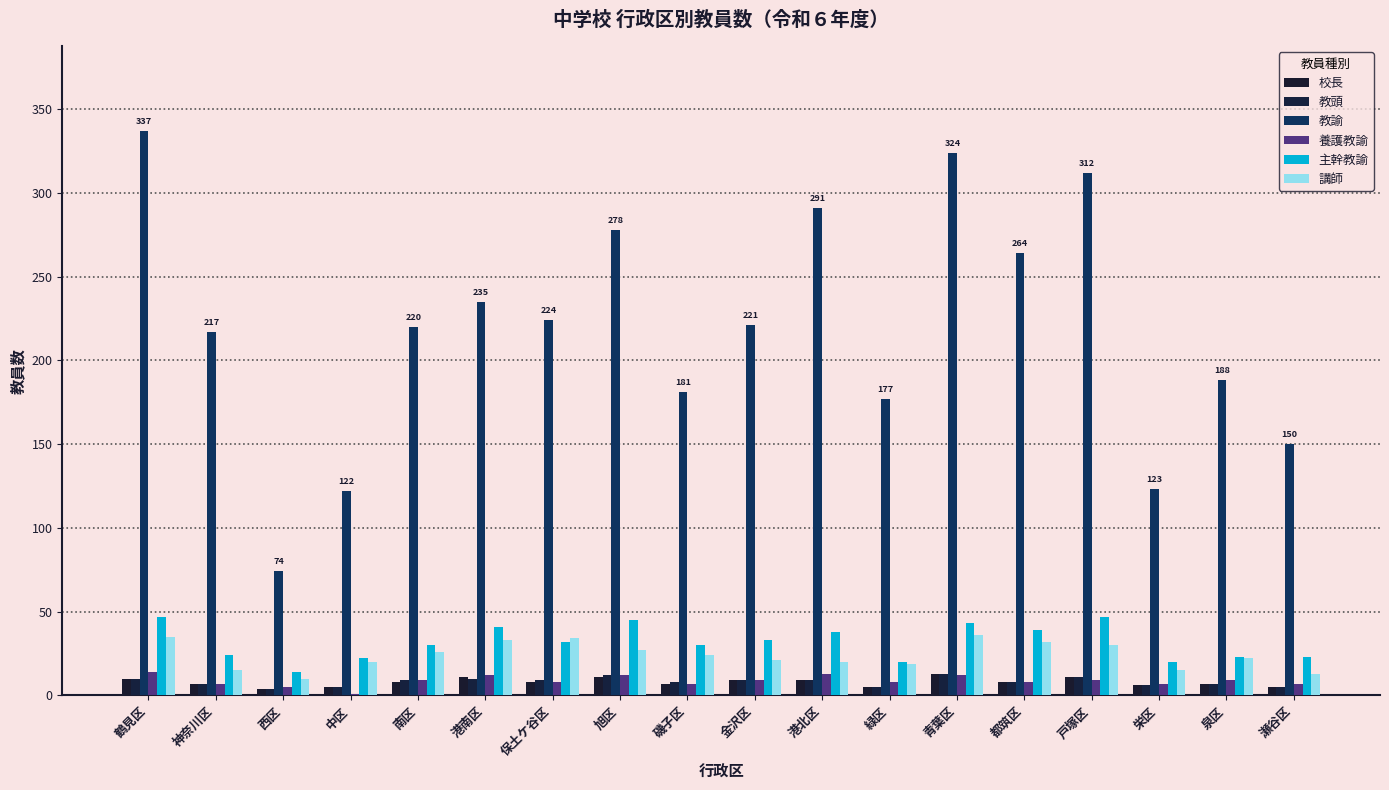

Is the value of 主幹教諭 at 中区 greater than the value of 講師 at 保土ケ谷区?

No